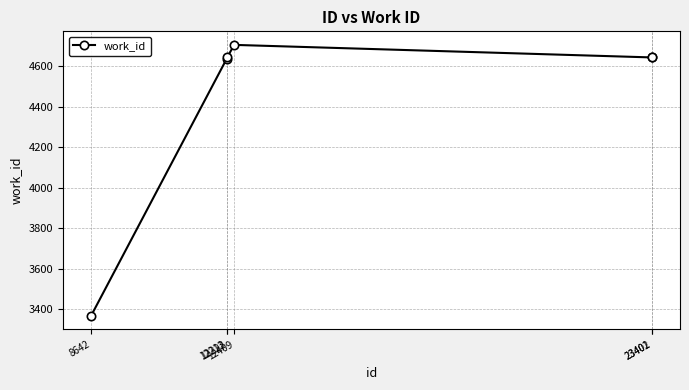

What is the average value?

4440